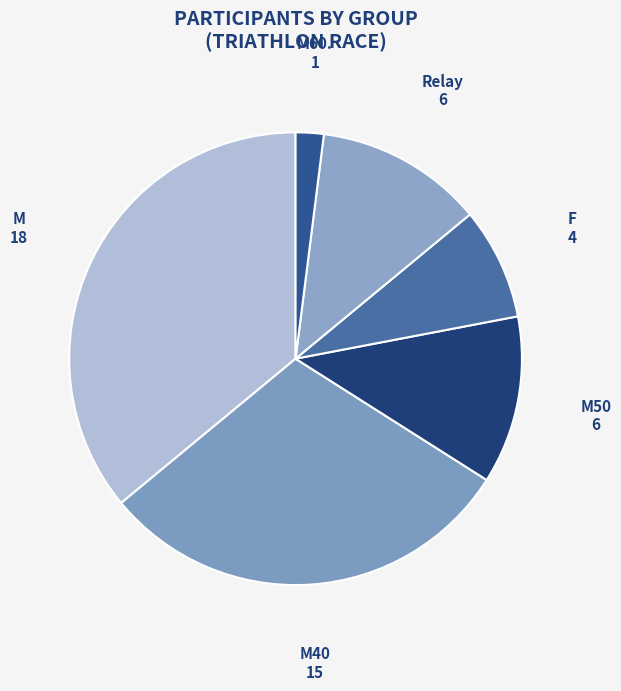

Rank the categories by value from lowest to highest.

M60., F, M50, Relay, M40, M